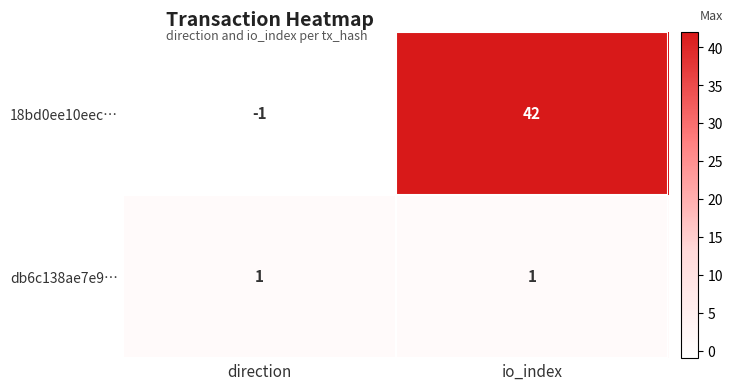

Rank the series by their average value, from lowest to highest.

db6c138ae7e9…, 18bd0ee10eec…